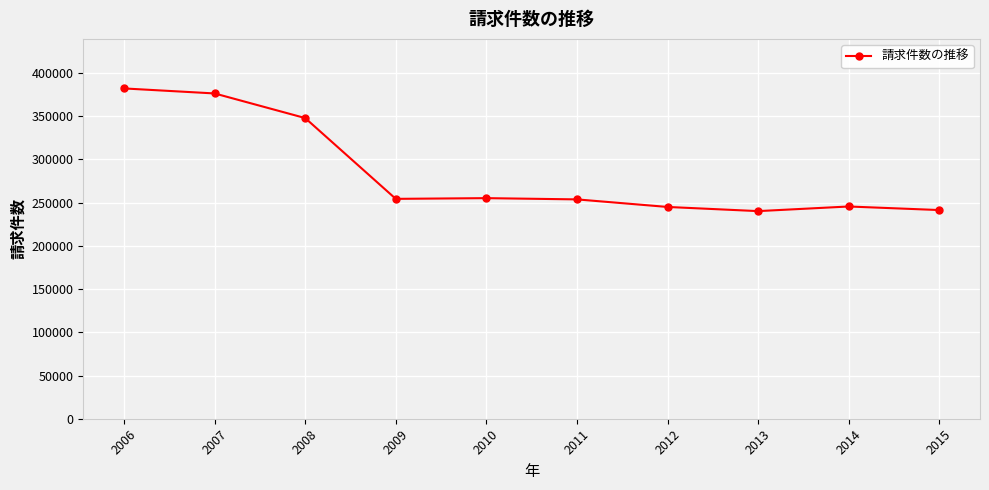

How many lines are shown in the chart?

1